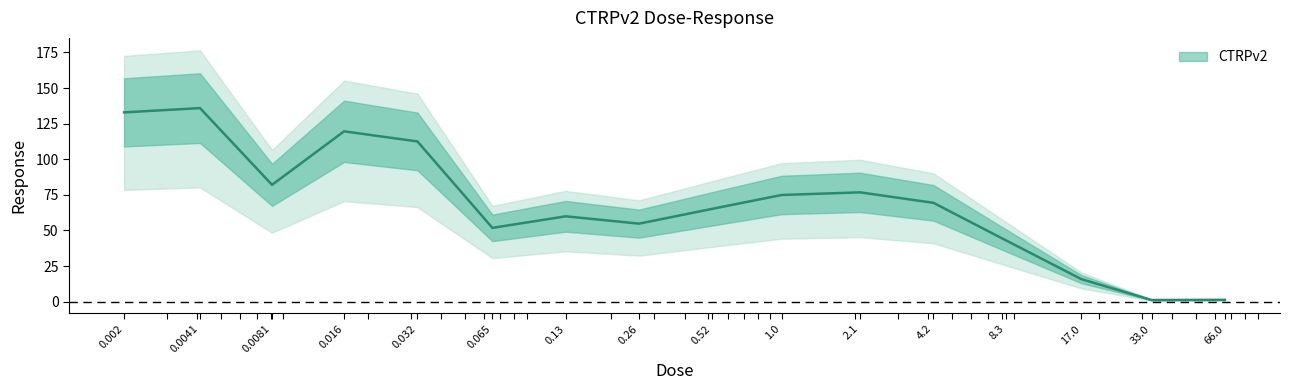

How many lines are shown in the chart?

1